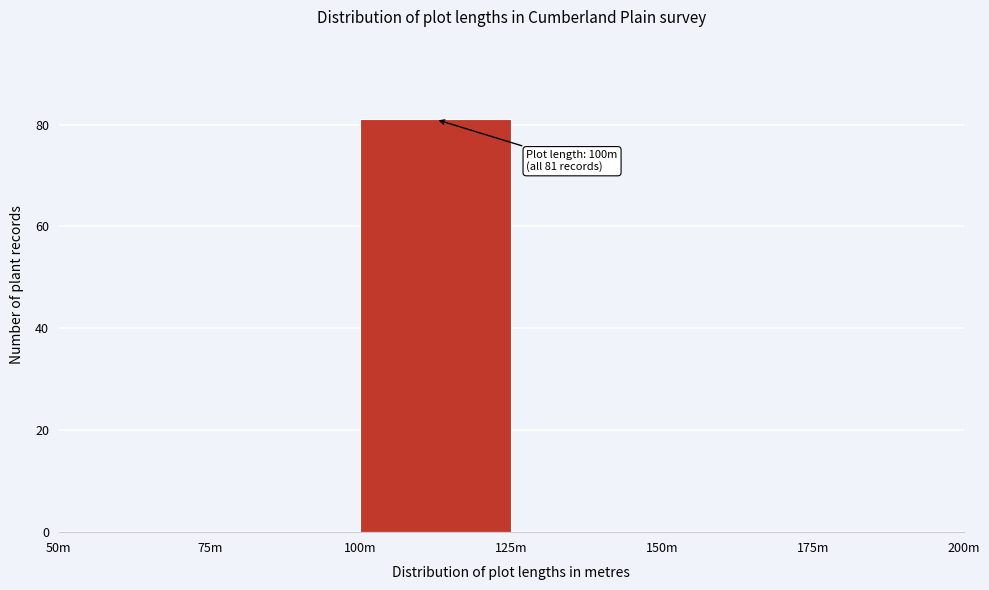

Reading right to left, list all the values displayed in this chart.

175m=0	150m=0	125m=0	100m=81	75m=0	50m=0